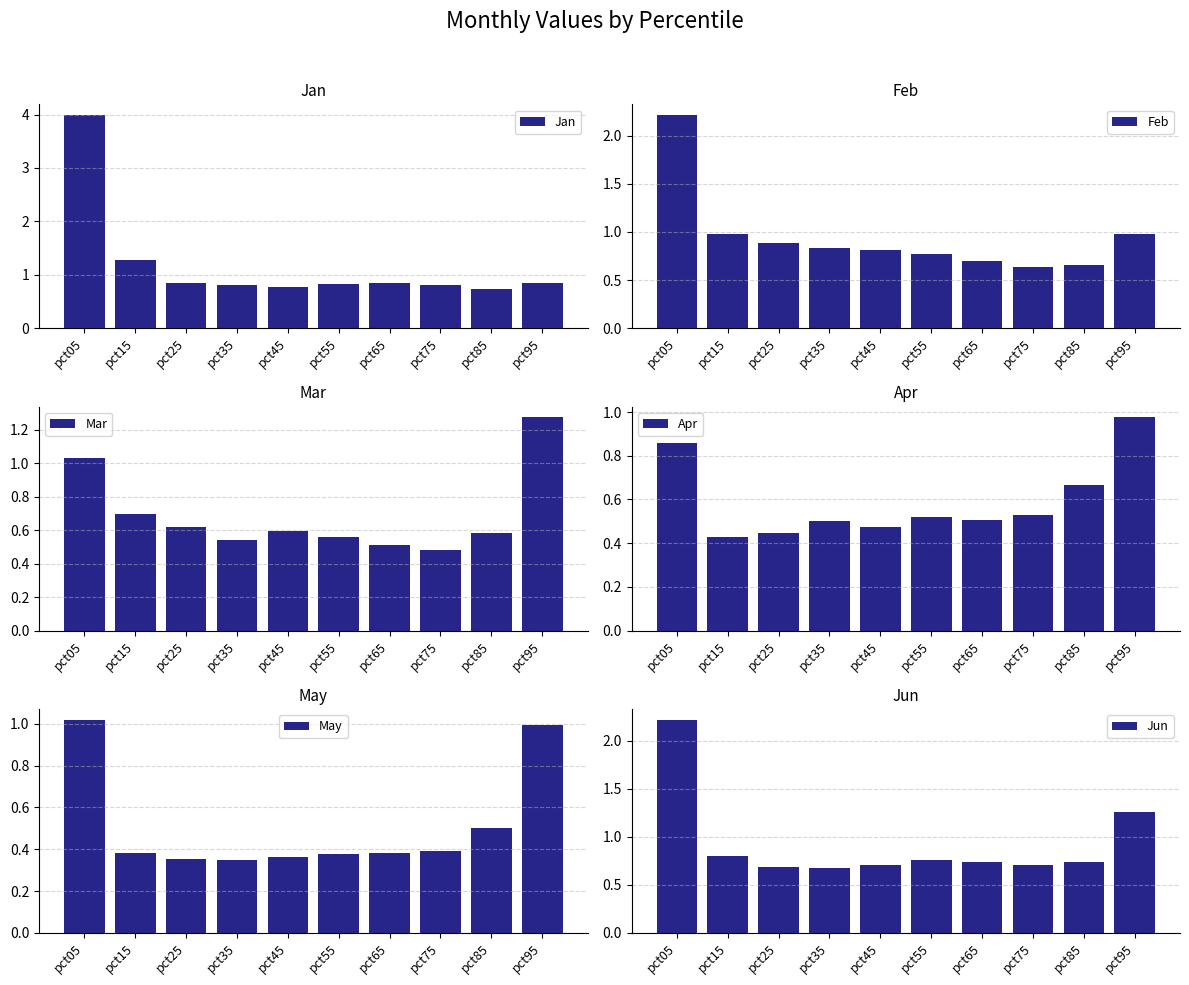

Which series changed the most between pct15 and pct25?

Jan